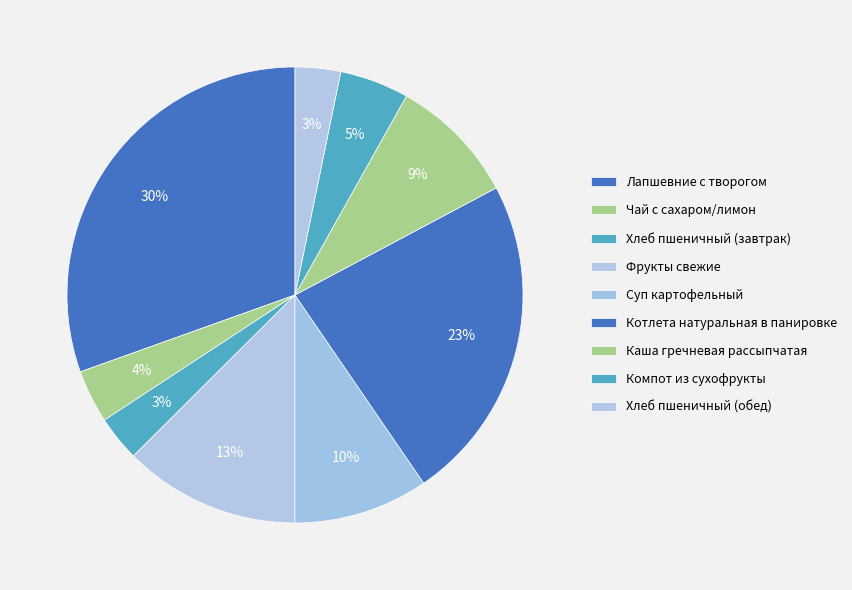

To the nearest percent, what portion does Хлеб пшеничный (завтрак) represent?

3%